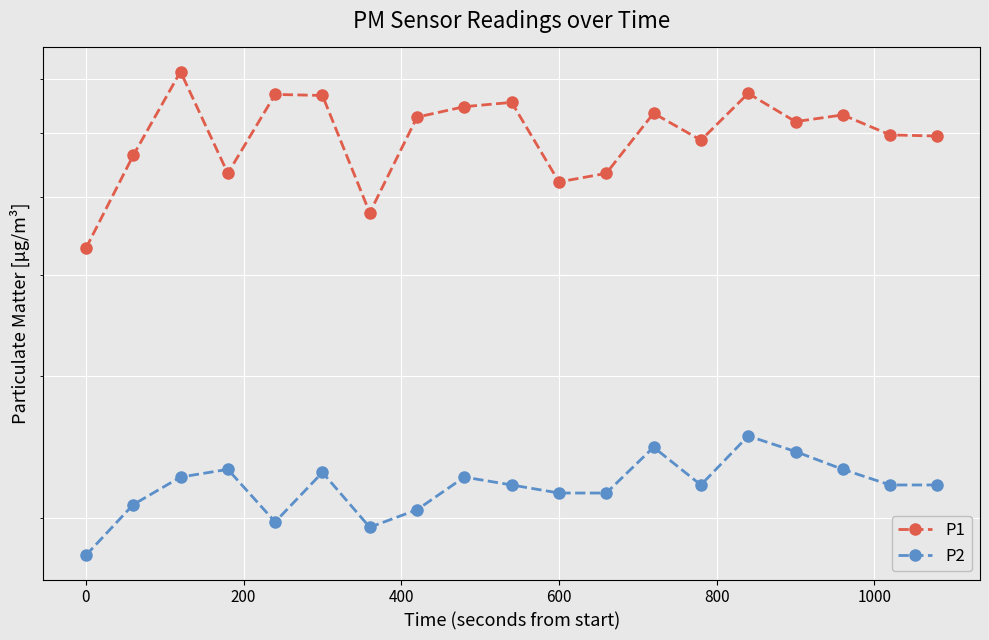

Which series has the largest total across all categories?

P1